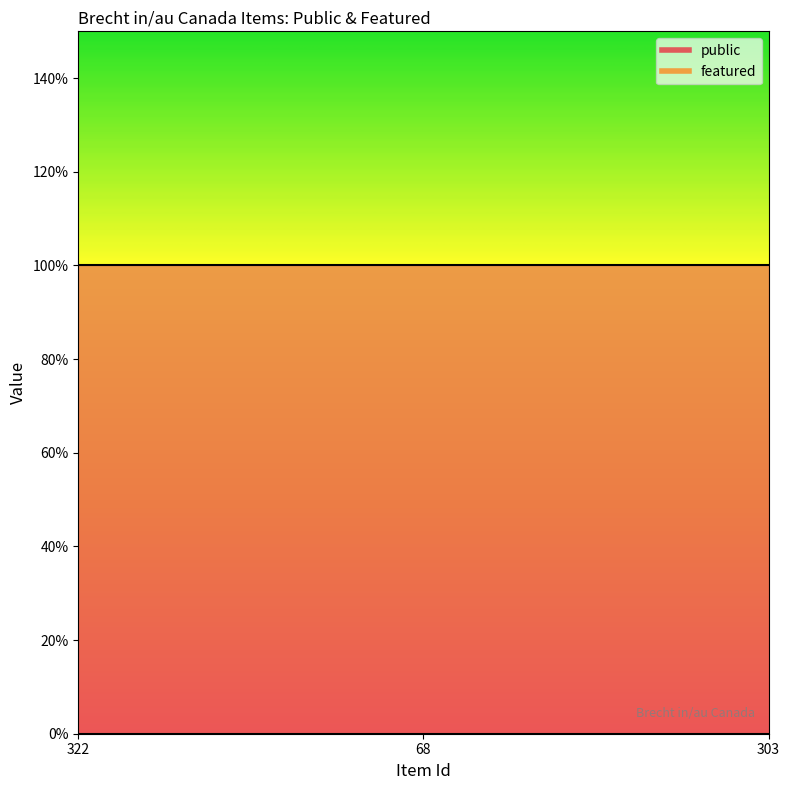

Count the number of categories in the chart.

3